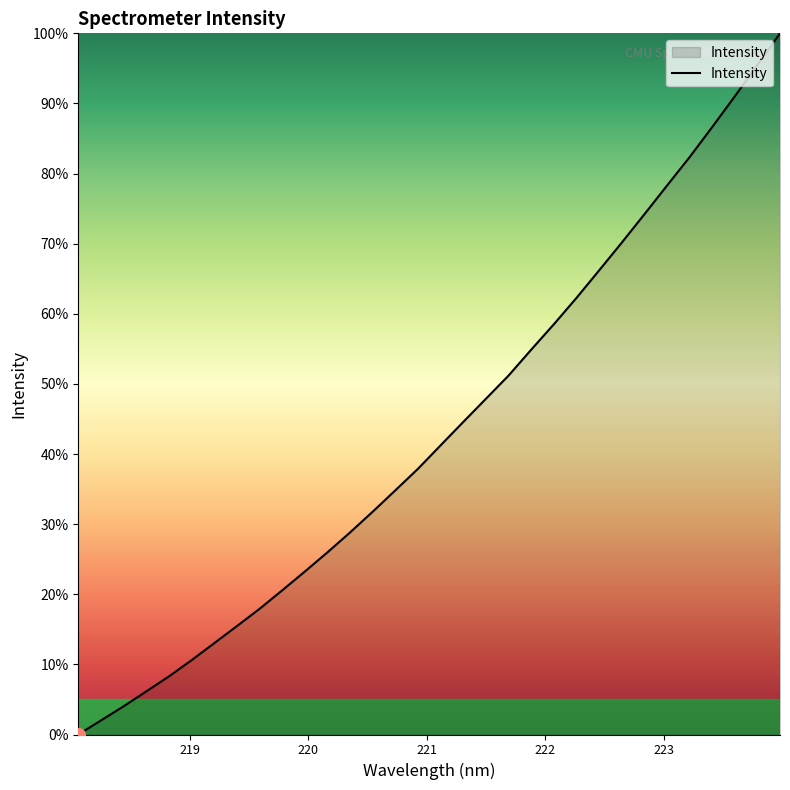

Is this an area chart (filled region under the line)?

Yes